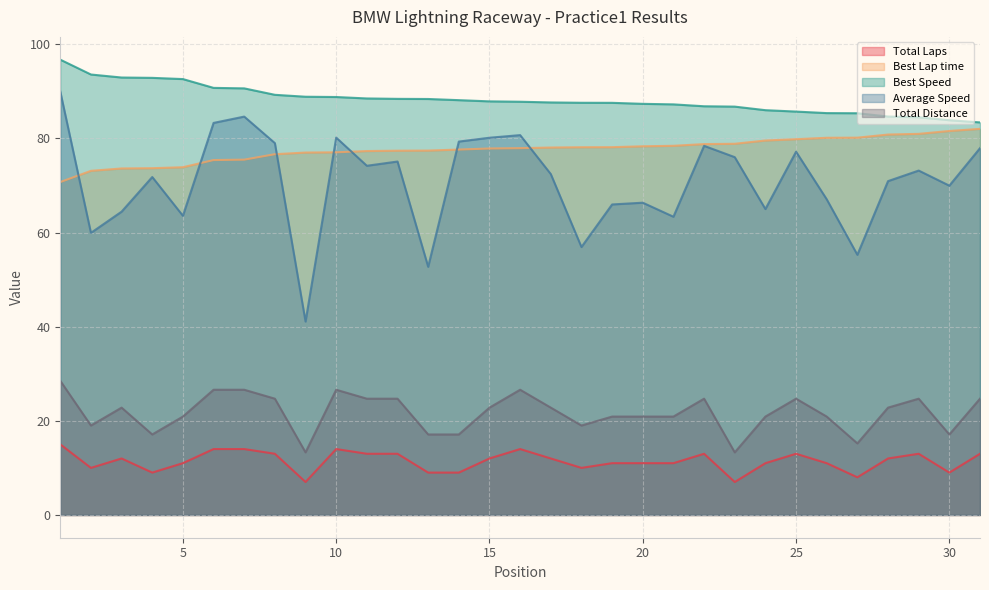

What are all the series names shown in the legend?

Total Laps, Best Lap time, Best Speed, Average Speed, Total Distance